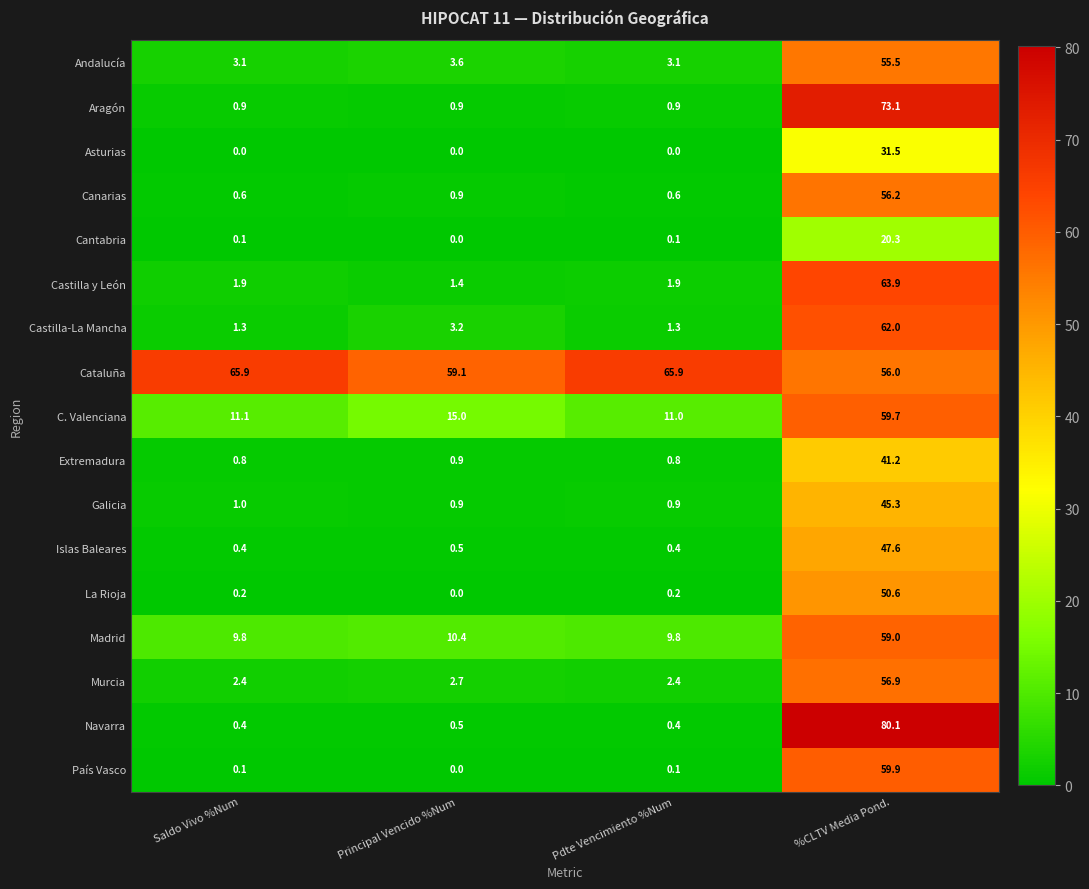

What is the sum of all Castilla y León values?

69.1